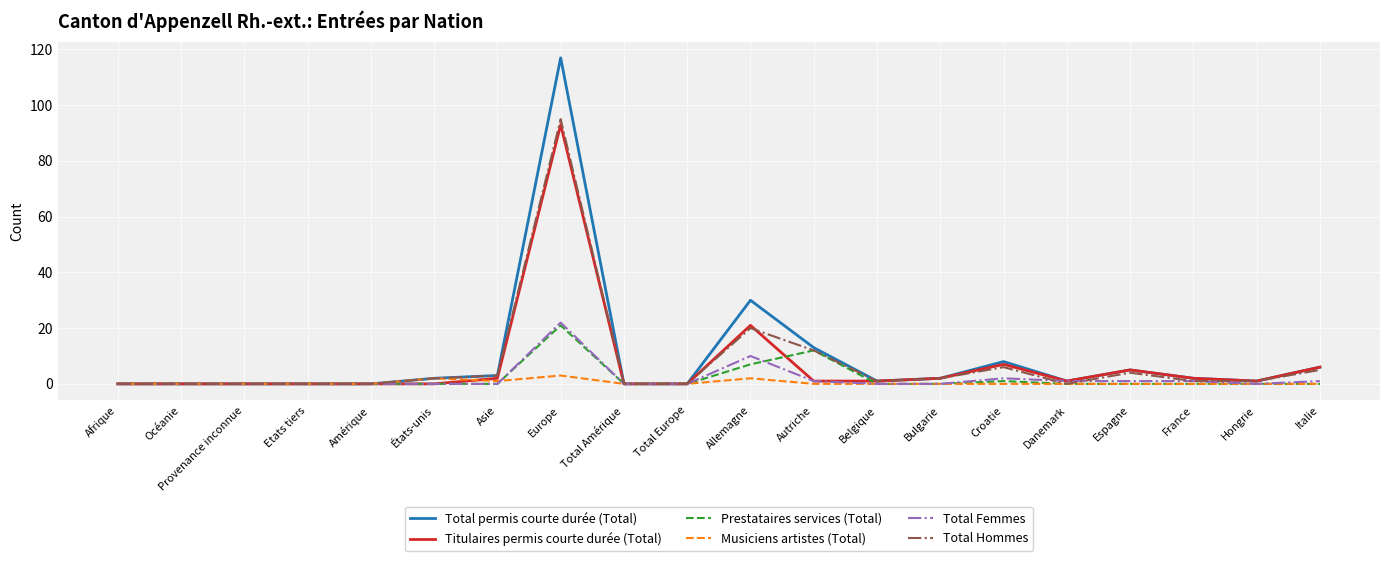

Which series has the largest range (max minus min)?

Total permis courte durée (Total)